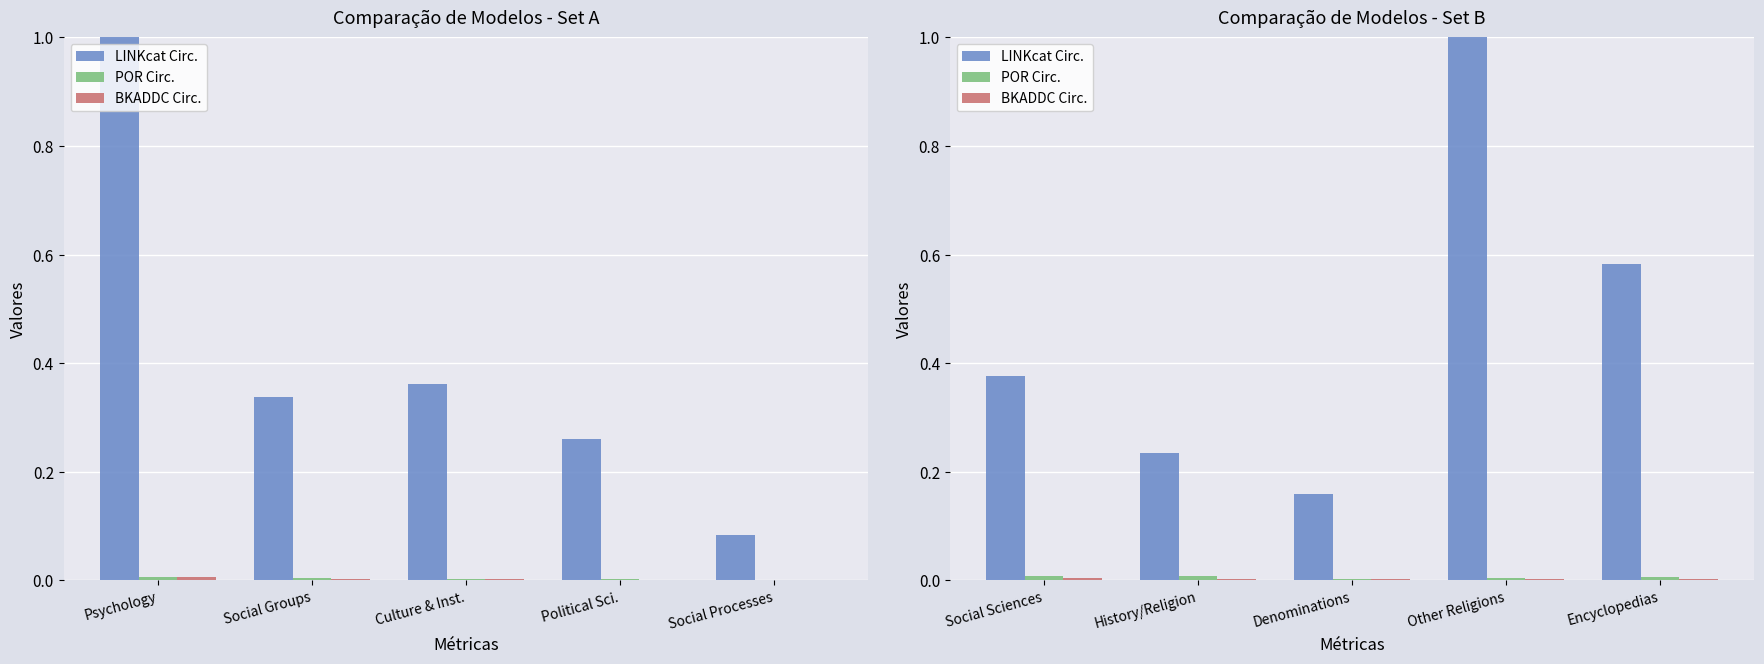

True or false: BKADDC Circ. has a value of 0.0 at Encyclopedias.

False